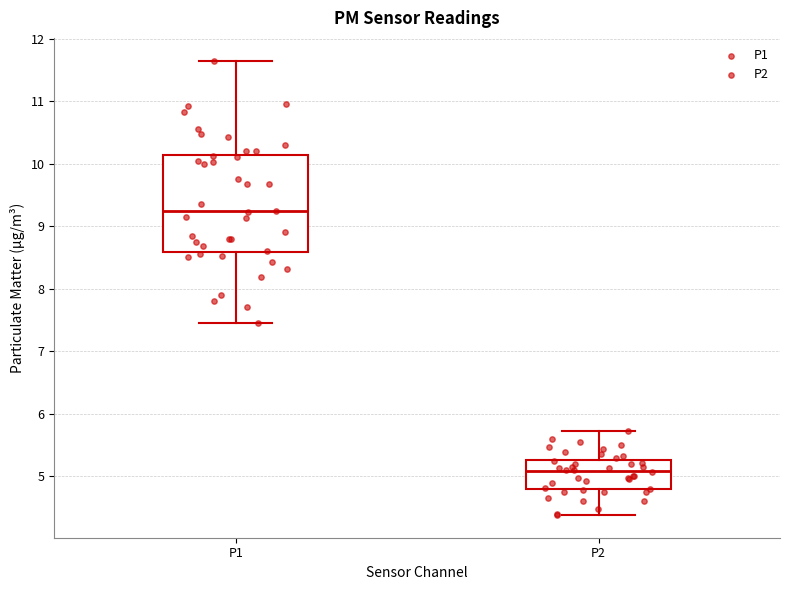

Which box is the tallest, from its lower edge to its upper edge?

P1